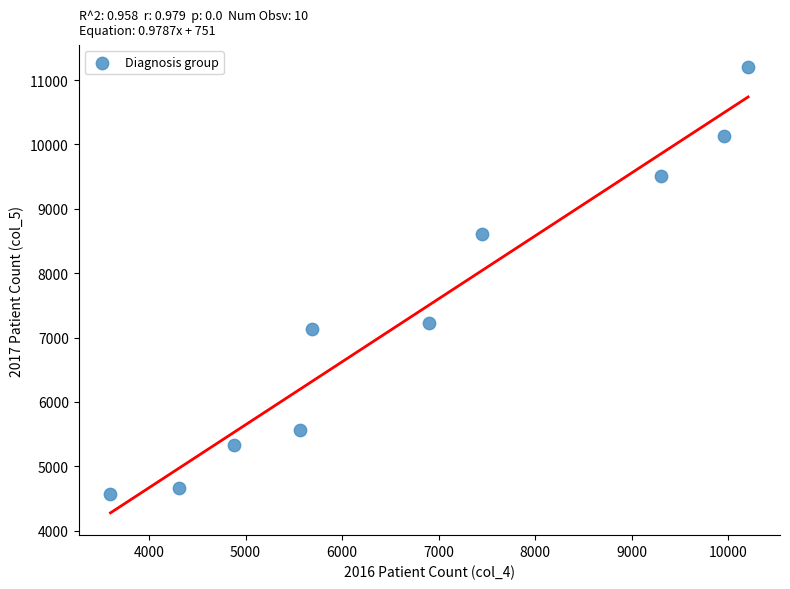

What is the range of X values (max minus min)?

6604